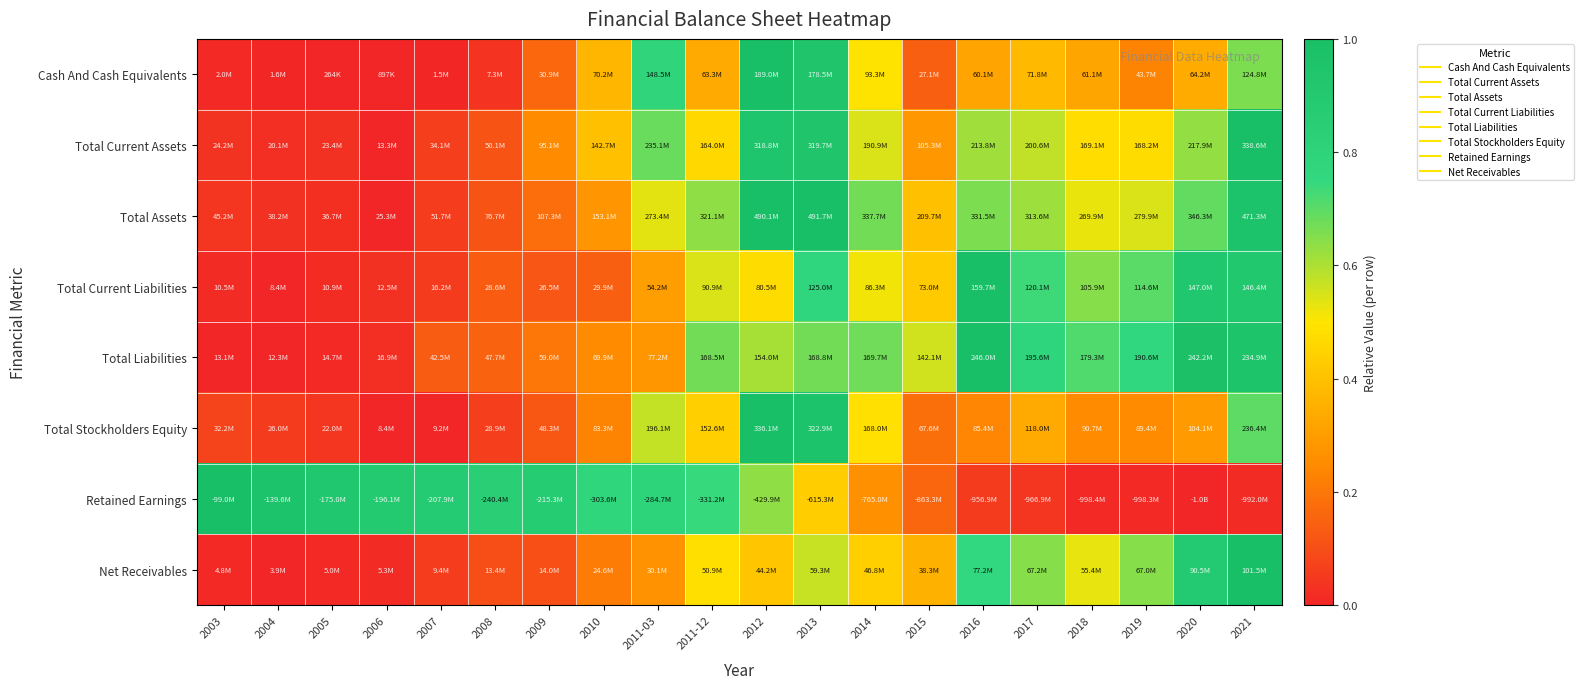

Reading right to left, list all the values displayed in this chart.

Cash And Cash Equivalents: 2021=0.7	2020=0.3	2019=0.2	2018=0.3	2017=0.4	2016=0.3	2015=0.1	2014=0.5	2013=0.9	2012=1.0	2011-12=0.3	2011-03=0.8	2010=0.4	2009=0.2	2008=0.0	2007=0.0	2006=0.0	2005=0.0	2004=0.0	2003=0.0
Total Current Assets: 2021=1.0	2020=0.6	2019=0.5	2018=0.5	2017=0.6	2016=0.6	2015=0.3	2014=0.5	2013=0.9	2012=0.9	2011-12=0.5	2011-03=0.7	2010=0.4	2009=0.3	2008=0.1	2007=0.1	2006=0.0	2005=0.0	2004=0.0	2003=0.0
Total Assets: 2021=1.0	2020=0.7	2019=0.5	2018=0.5	2017=0.6	2016=0.7	2015=0.4	2014=0.7	2013=1.0	2012=1.0	2011-12=0.6	2011-03=0.5	2010=0.3	2009=0.2	2008=0.1	2007=0.1	2006=0.0	2005=0.0	2004=0.0	2003=0.0
Total Current Liabilities: 2021=0.9	2020=0.9	2019=0.7	2018=0.6	2017=0.7	2016=1.0	2015=0.4	2014=0.5	2013=0.8	2012=0.5	2011-12=0.5	2011-03=0.3	2010=0.1	2009=0.1	2008=0.1	2007=0.1	2006=0.0	2005=0.0	2004=0.0	2003=0.0
Total Liabilities: 2021=1.0	2020=1.0	2019=0.8	2018=0.7	2017=0.8	2016=1.0	2015=0.6	2014=0.7	2013=0.7	2012=0.6	2011-12=0.7	2011-03=0.3	2010=0.2	2009=0.2	2008=0.2	2007=0.1	2006=0.0	2005=0.0	2004=0.0	2003=0.0
Total Stockholders Equity: 2021=0.7	2020=0.3	2019=0.2	2018=0.3	2017=0.3	2016=0.2	2015=0.2	2014=0.5	2013=1.0	2012=1.0	2011-12=0.4	2011-03=0.6	2010=0.2	2009=0.1	2008=0.1	2007=0.0	2006=0.0	2005=0.0	2004=0.1	2003=0.1
Retained Earnings: 2021=0.0	2020=0.0	2019=0.0	2018=0.0	2017=0.0	2016=0.1	2015=0.2	2014=0.3	2013=0.4	2012=0.6	2011-12=0.7	2011-03=0.8	2010=0.8	2009=0.9	2008=0.8	2007=0.9	2006=0.9	2005=0.9	2004=1.0	2003=1.0
Net Receivables: 2021=1.0	2020=0.9	2019=0.6	2018=0.5	2017=0.6	2016=0.8	2015=0.4	2014=0.4	2013=0.6	2012=0.4	2011-12=0.5	2011-03=0.3	2010=0.2	2009=0.1	2008=0.1	2007=0.1	2006=0.0	2005=0.0	2004=0.0	2003=0.0